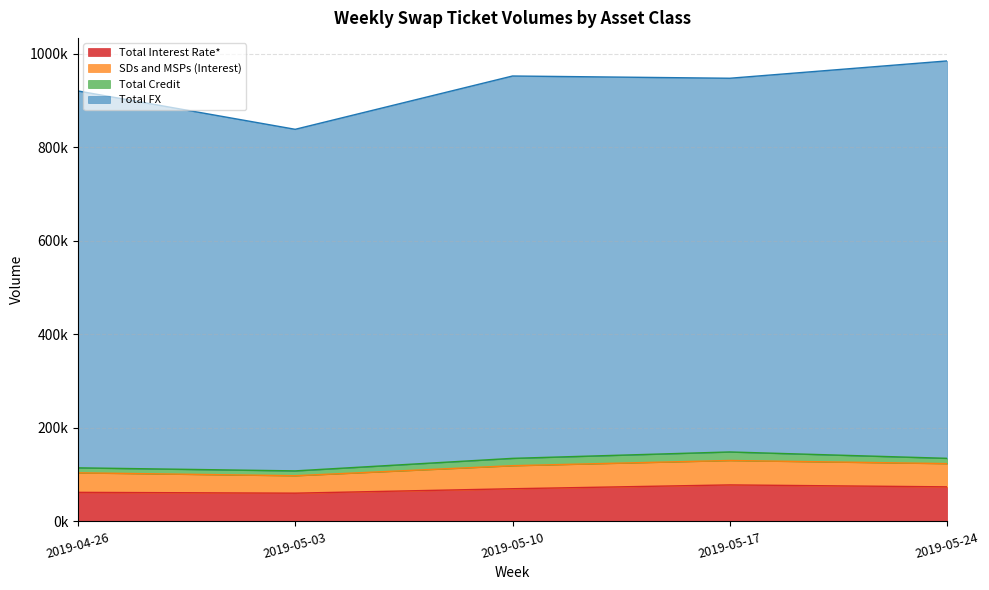

How many data points in Total Interest Rate* are above 69944?

2